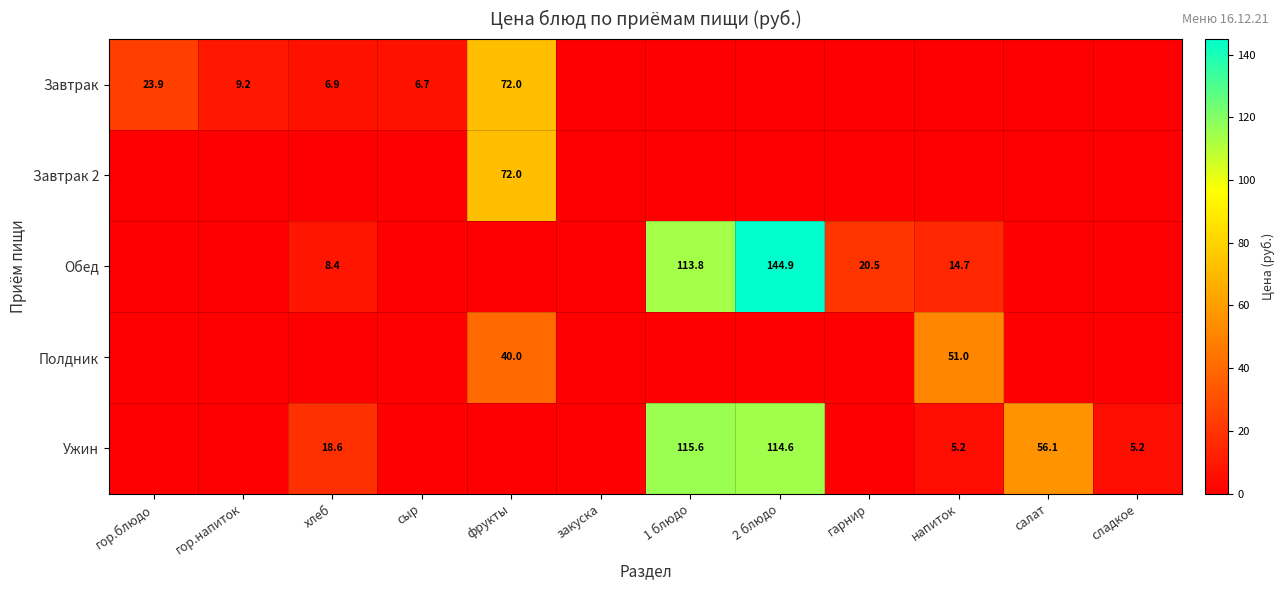

At how many categories does at least one series exceed 69?

3